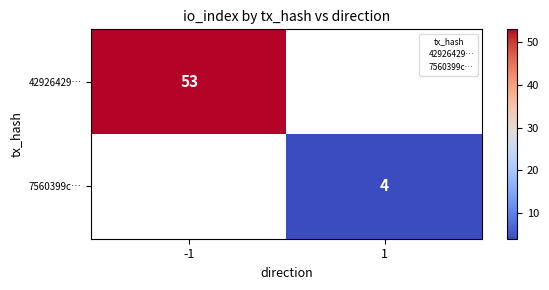

Is it true that 7560399c… equals 4 at 1?

True